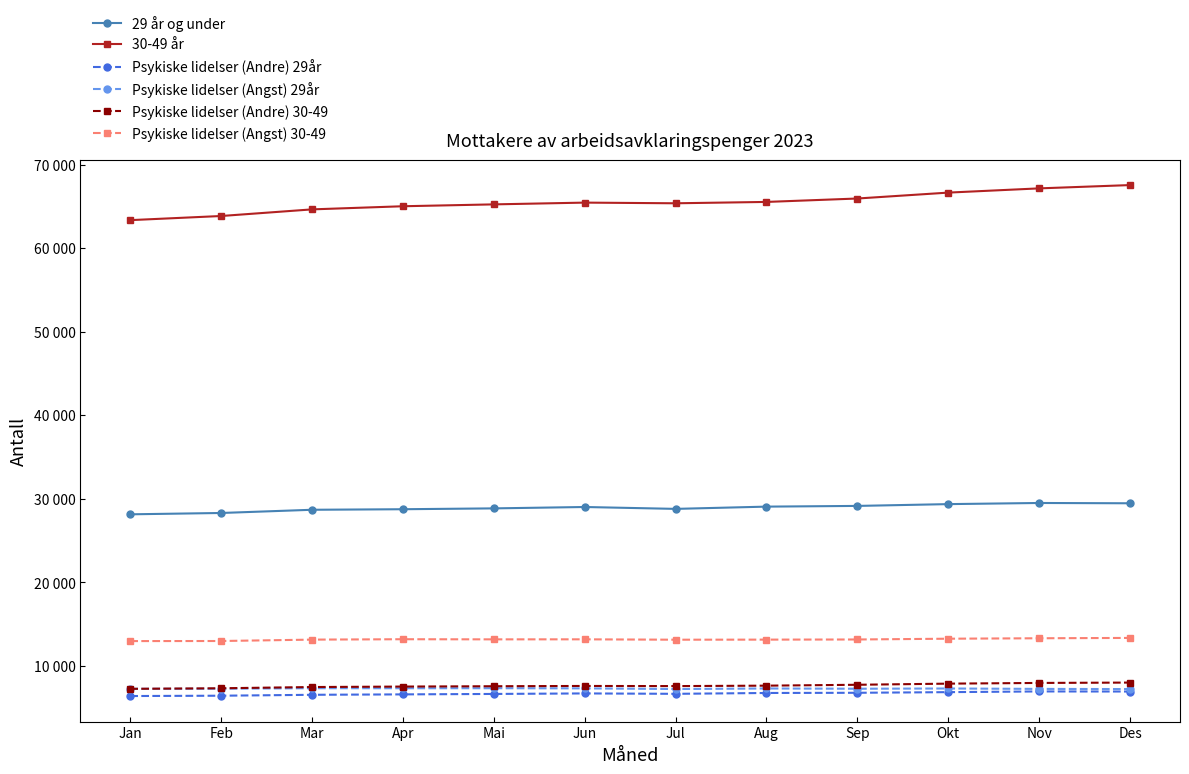

Does the chart have visible grid lines?

No